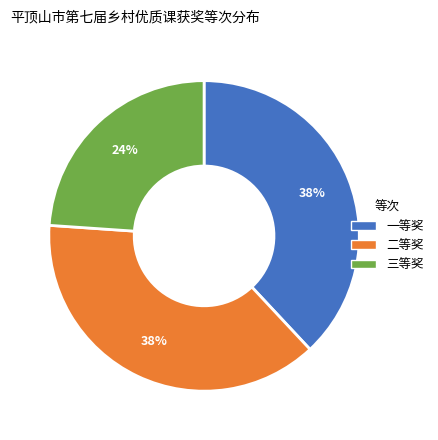

To the nearest percent, what is the difference between the 三等奖 and 二等奖 slice percentages?

14%